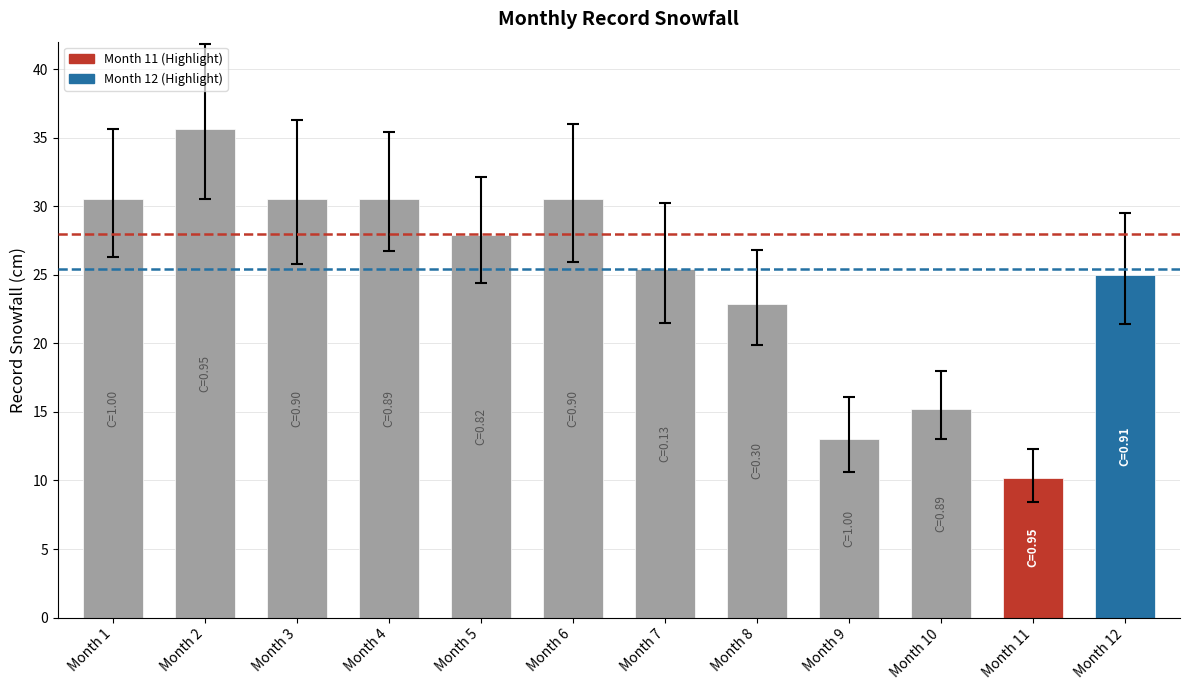

What is the sum of all values?

297.2